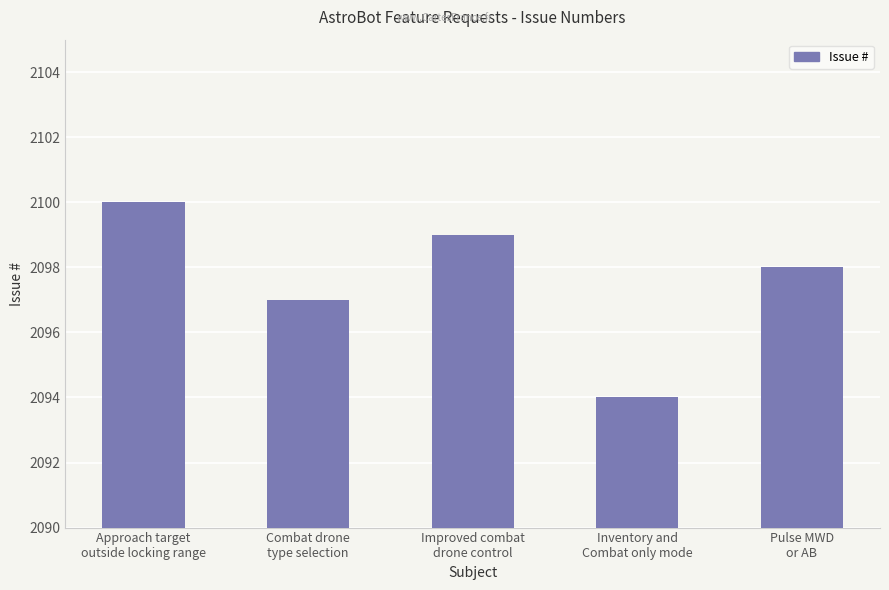

What is the change in value from Improved combat
drone control to Pulse MWD
or AB?

-1